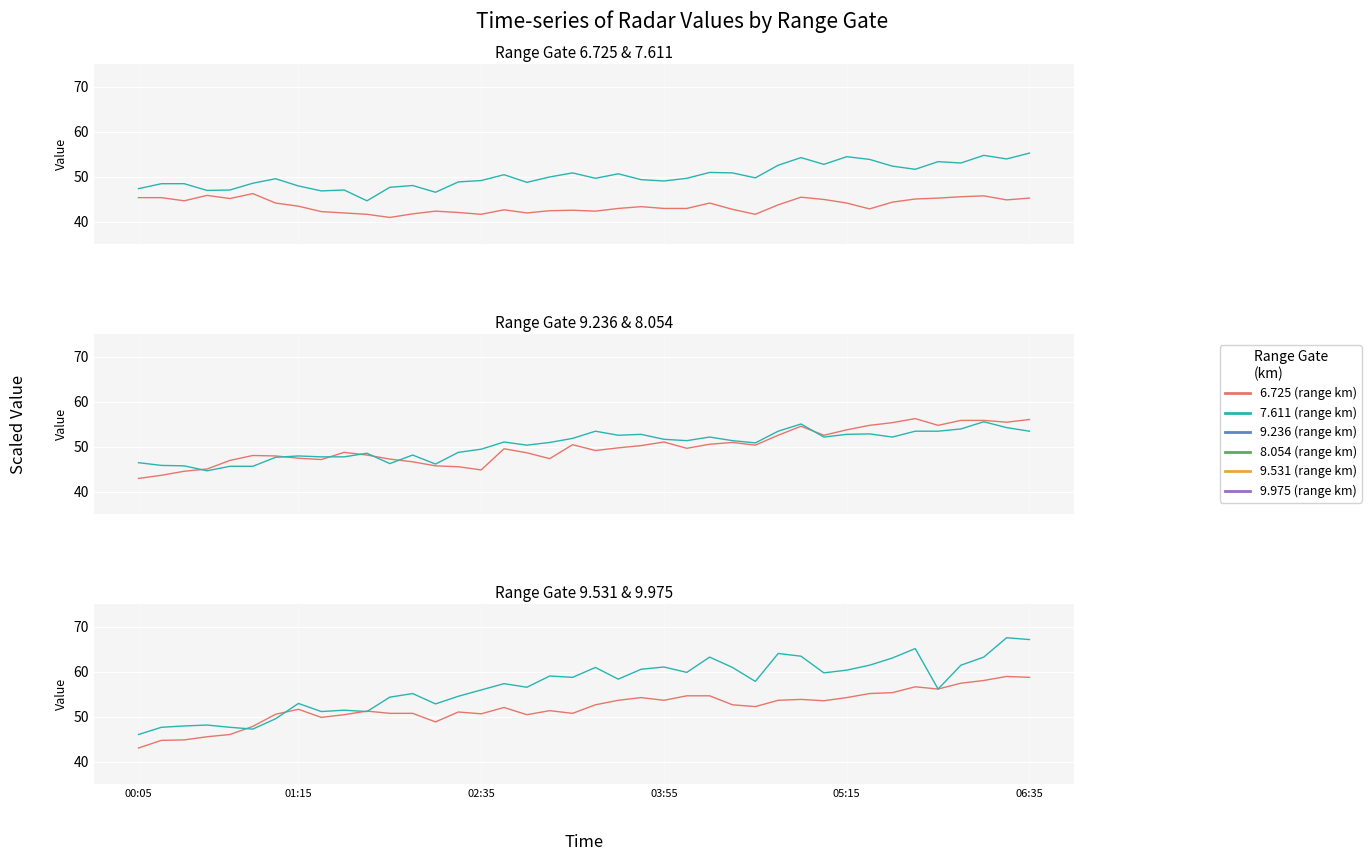

How many data points in 7.611 are less than 49?

15